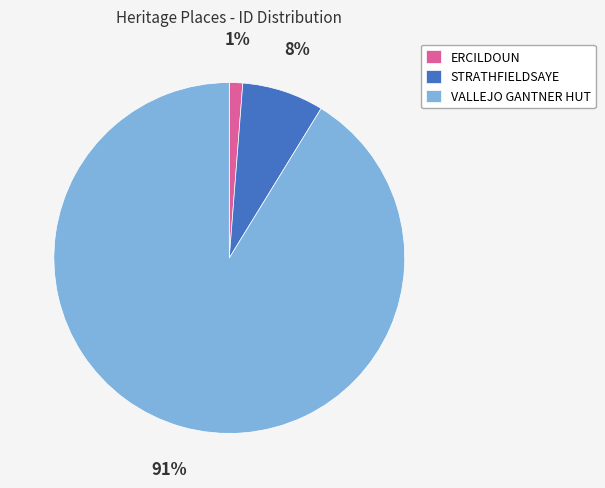

Is the sum of STRATHFIELDSAYE and ERCILDOUN greater than half?

No